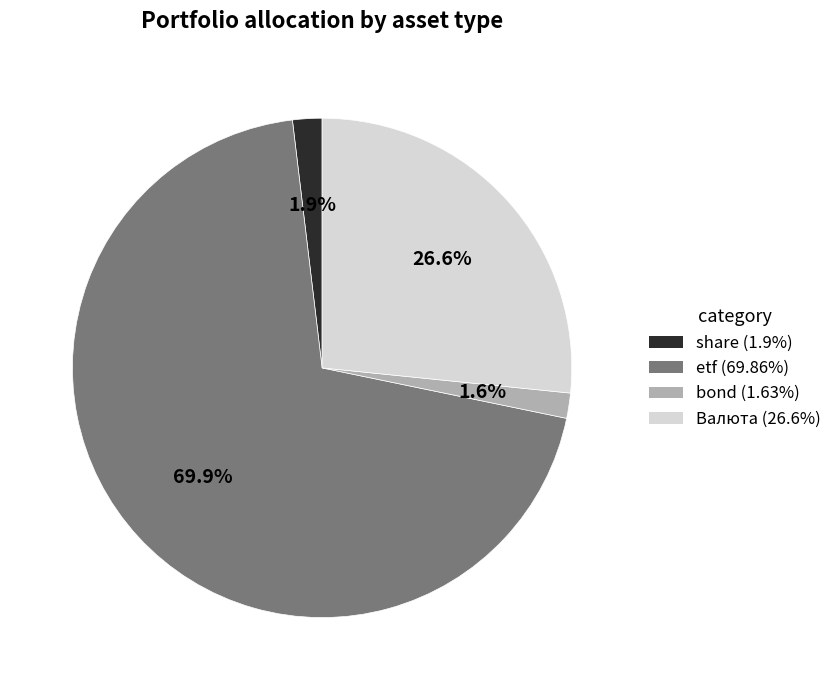

Is there any slice that represents more than half of the pie?

Yes